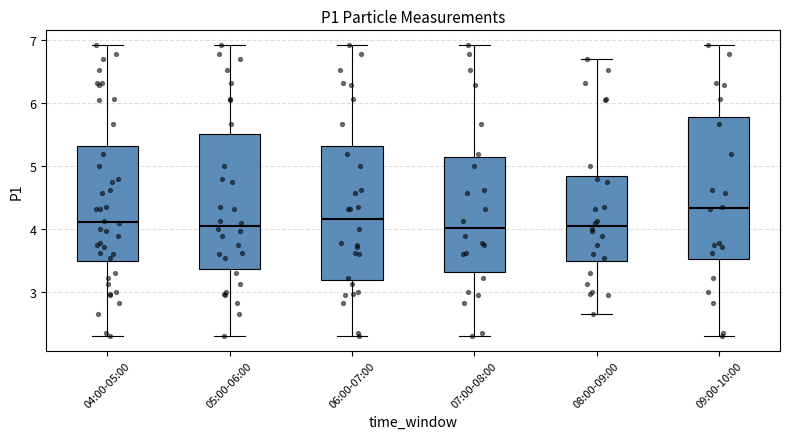

Reading left to right, read every box against the y-axis: the position of its median line, the range the box covers, and the ends of its whiskers. The values are not printed on the chart, so give them approximately, as read against the axis.

04:00-05:00: median 4.1, box 3.5 to 5.3, whiskers 2.3 to 6.9
05:00-06:00: median 4.1, box 3.4 to 5.5, whiskers 2.3 to 6.9
06:00-07:00: median 4.2, box 3.2 to 5.3, whiskers 2.3 to 6.9
07:00-08:00: median 4.0, box 3.3 to 5.2, whiskers 2.3 to 6.9
08:00-09:00: median 4.1, box 3.5 to 4.9, whiskers 2.7 to 6.7
09:00-10:00: median 4.3, box 3.5 to 5.8, whiskers 2.3 to 6.9